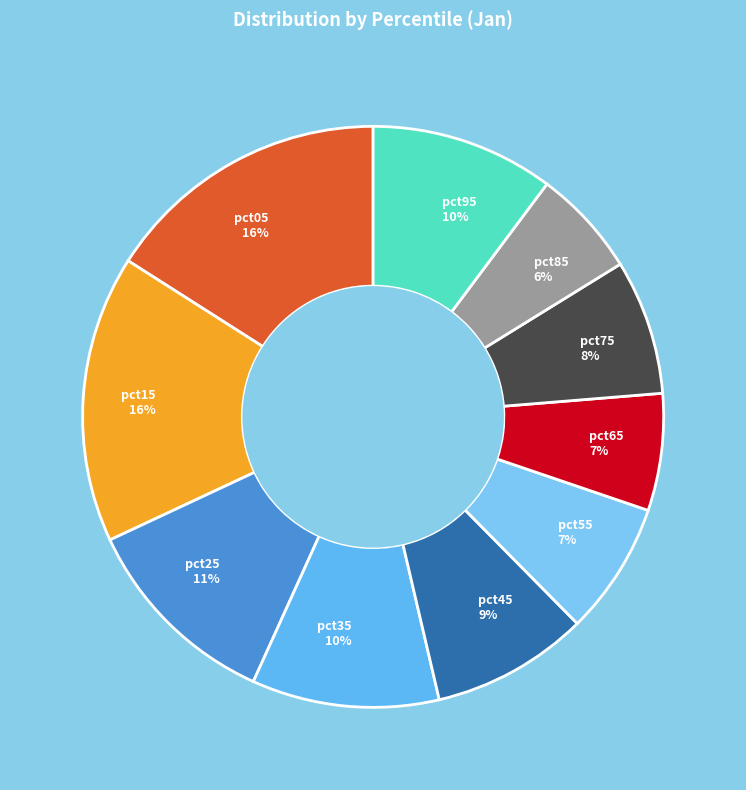

To the nearest percent, what is the difference between the pct95 and pct25 slice percentages?

1%